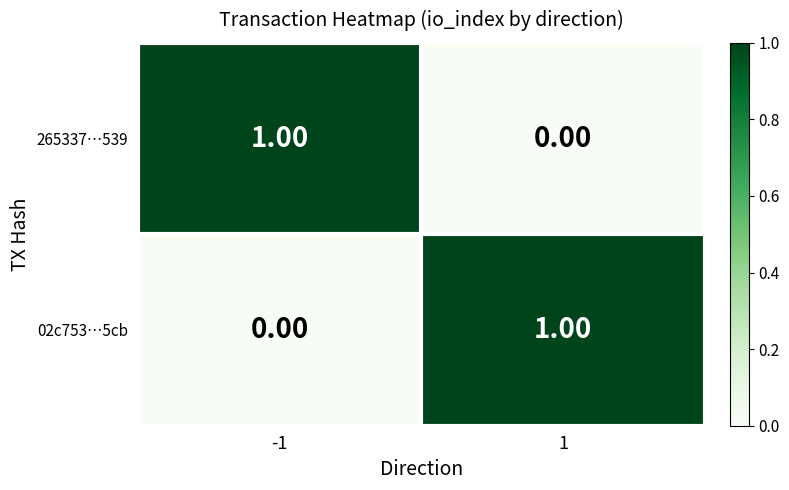

Rank the categories by 02c753…5cb value from highest to lowest.

1, -1